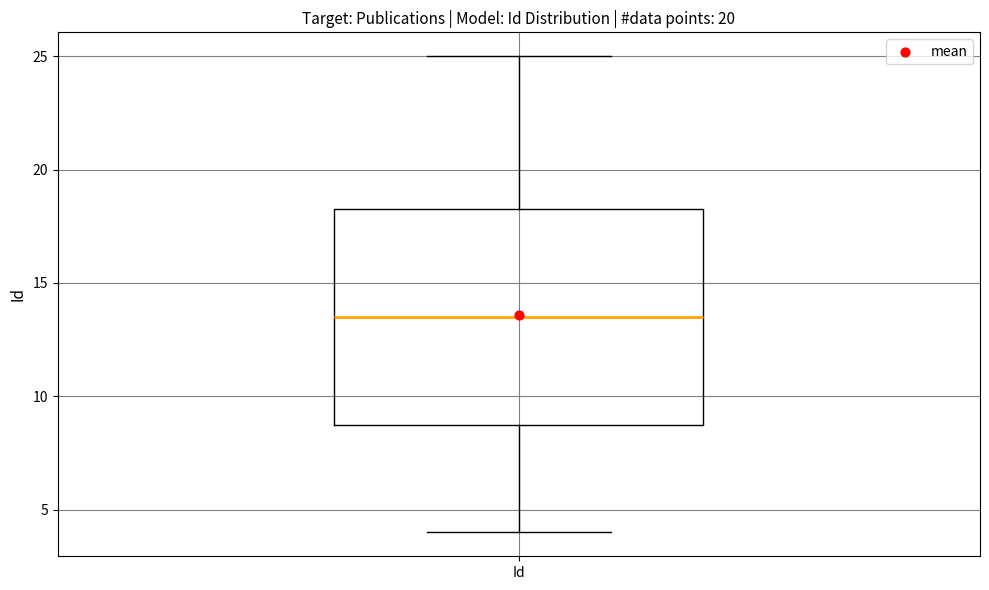

Where is the lower edge of the box for Id on the y-axis? The values are not printed on the chart, so give them approximately, as read against the axis.

9.0